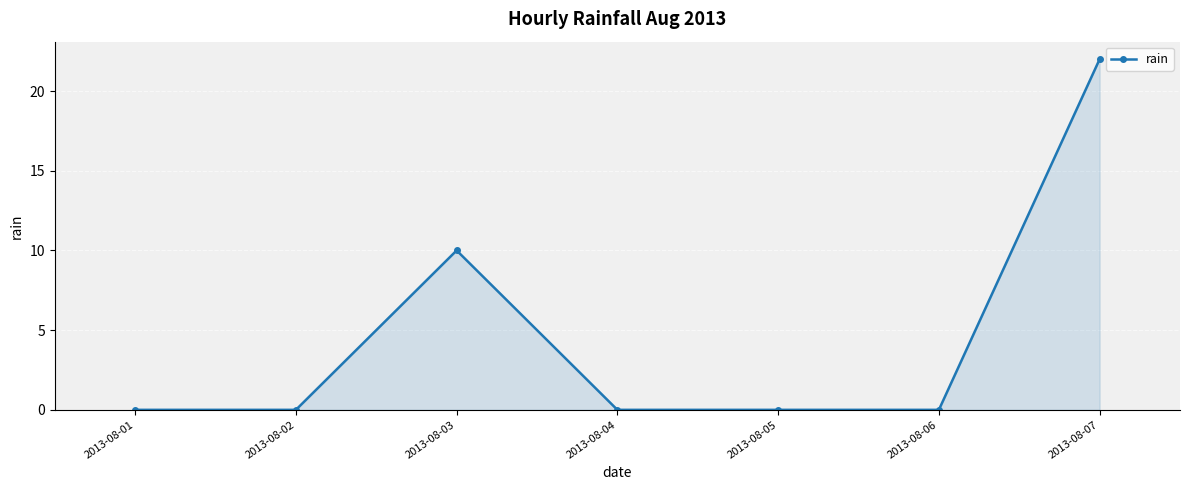

What is the average value?

5